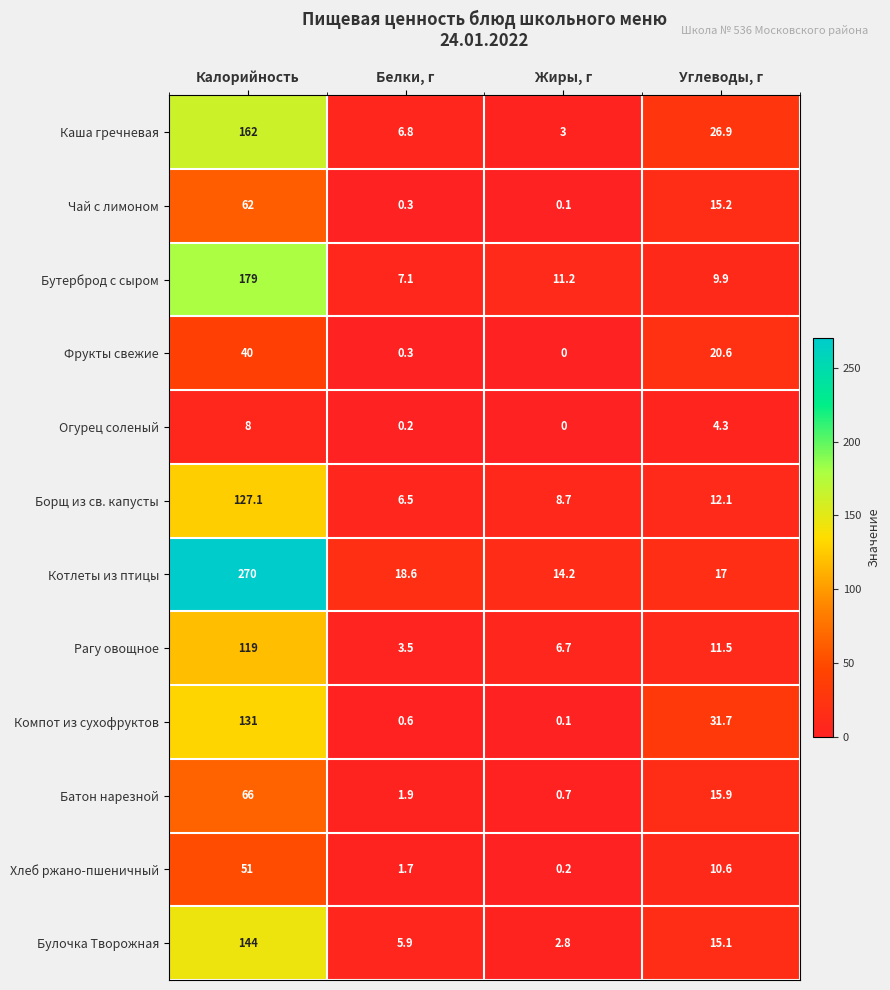

Which series has the largest range (max minus min)?

Котлеты из птицы